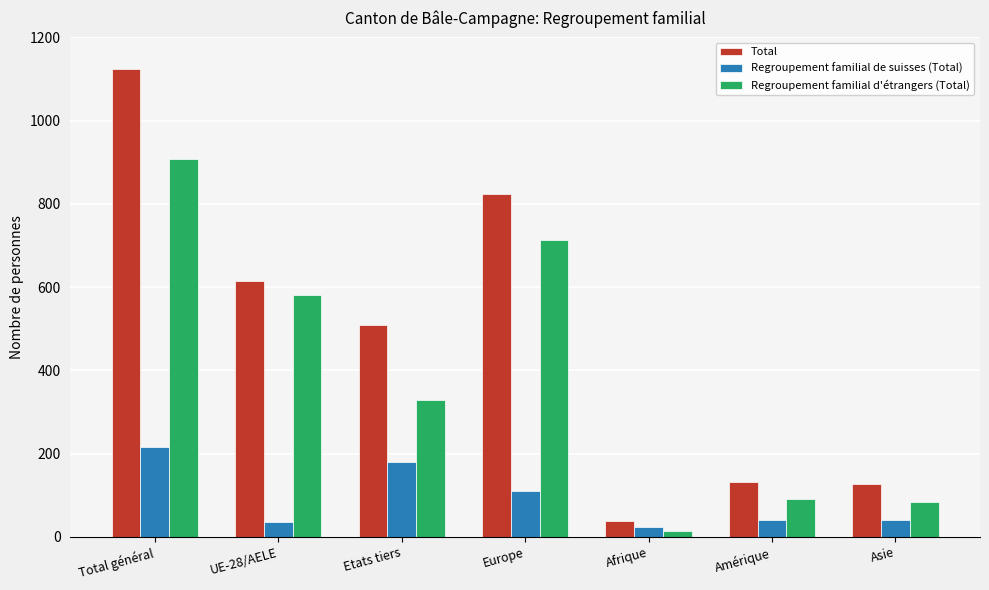

At which label does Regroupement familial d'étrangers (Total) reach its peak?

Total général